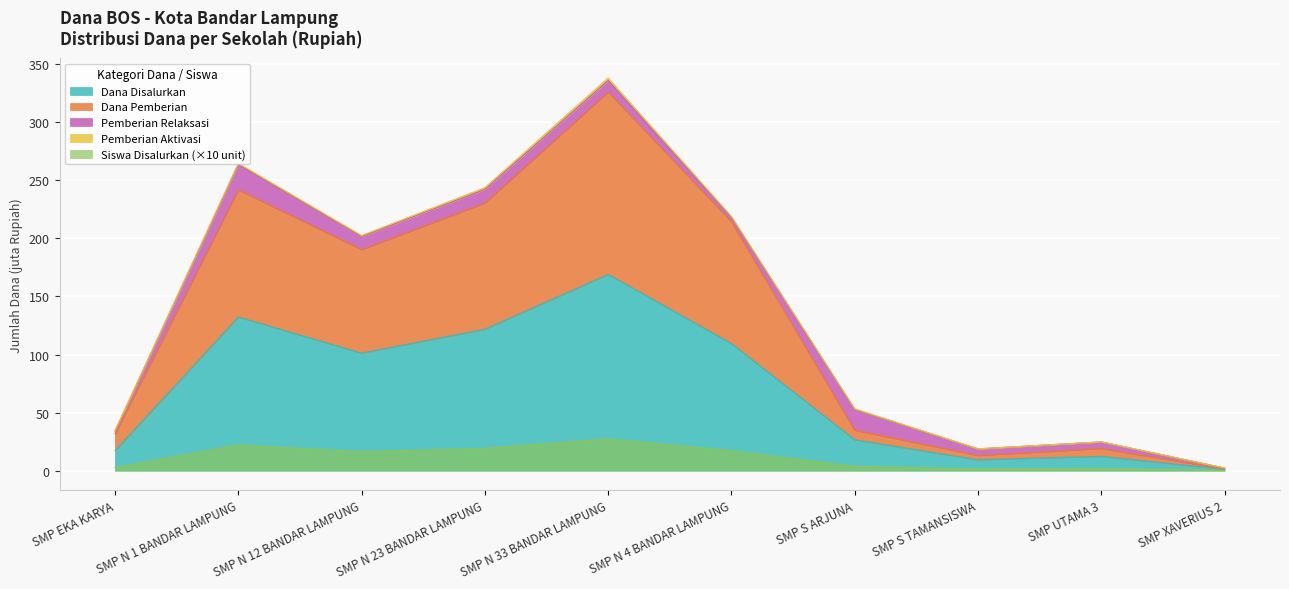

At which category is the sum across all series the highest?

SMP N 33 BANDAR LAMPUNG